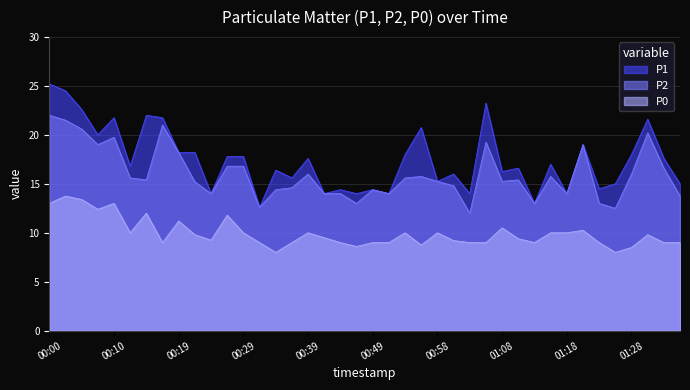

True or false: P1 and P0 intersect in this chart.

False